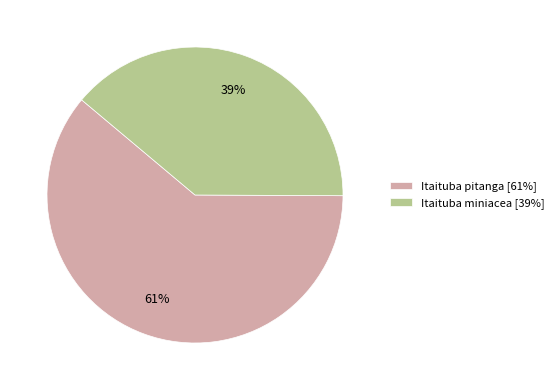

True or false: Itaituba pitanga [61%] accounts for 67% of the total.

False